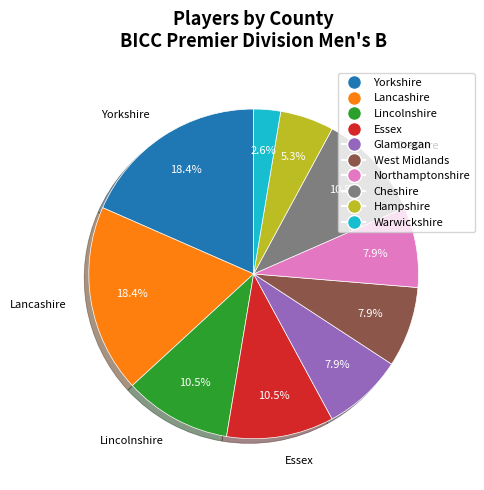

True or false: Hampshire accounts for 5% of the total.

True